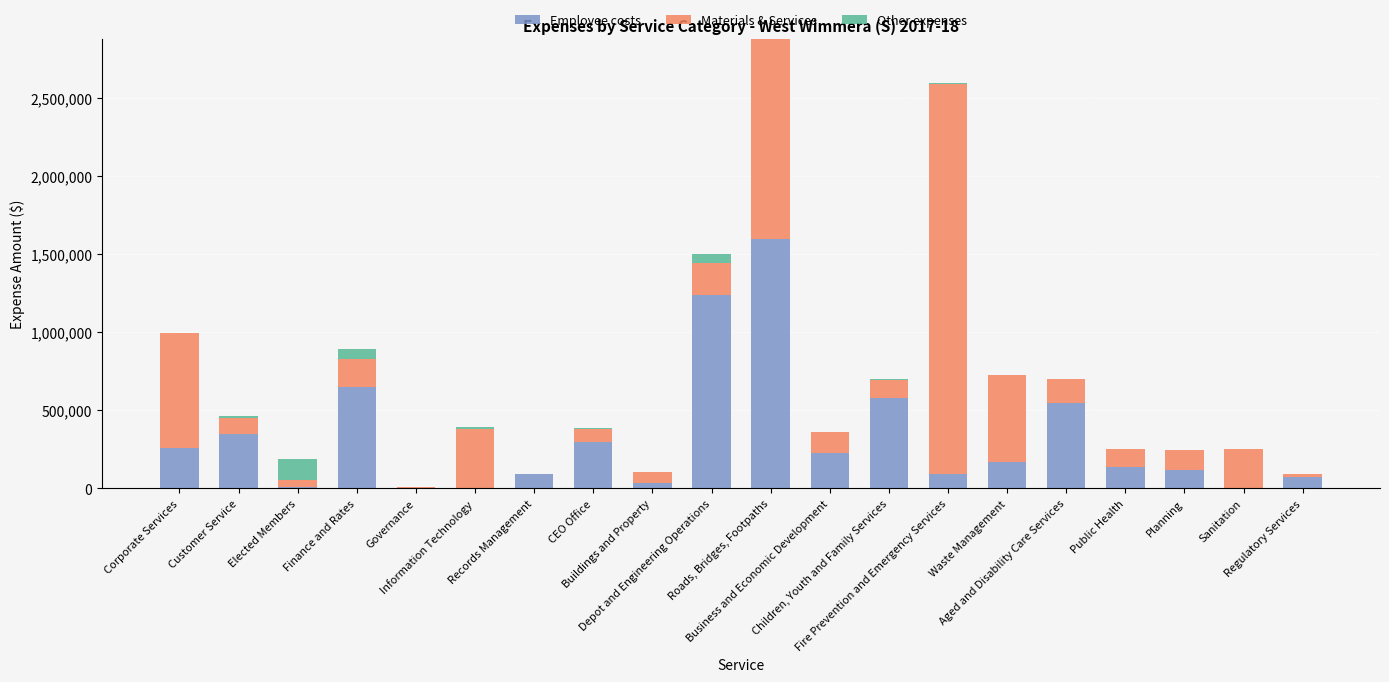

What are all the series names shown in the legend?

Employee costs, Materials & Services, Other expenses